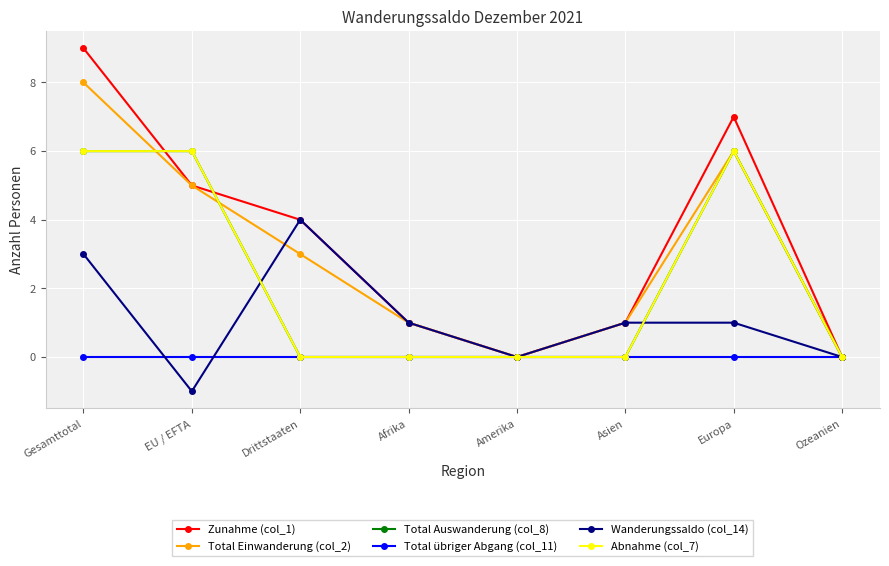

Which label corresponds to the largest value in the chart?

Gesamttotal